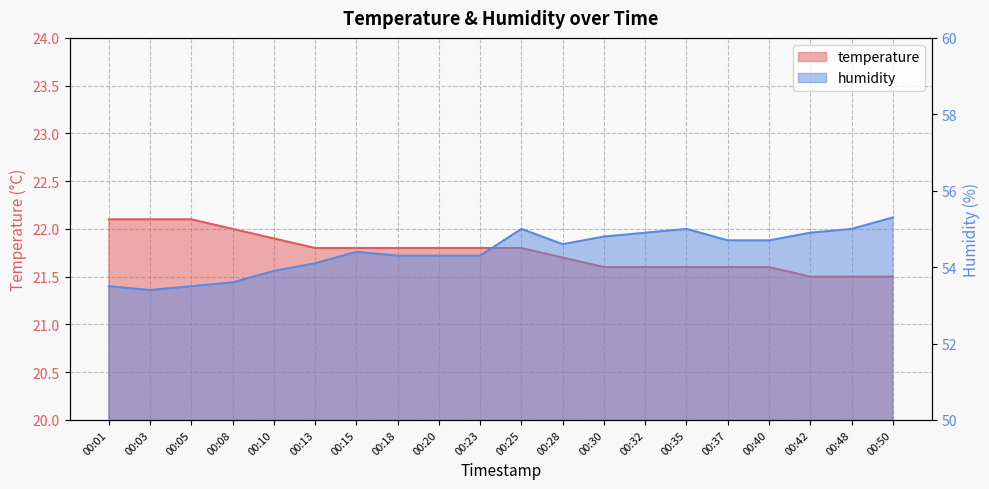

What is the difference between the maximum and second lowest values in the humidity series?

1.8